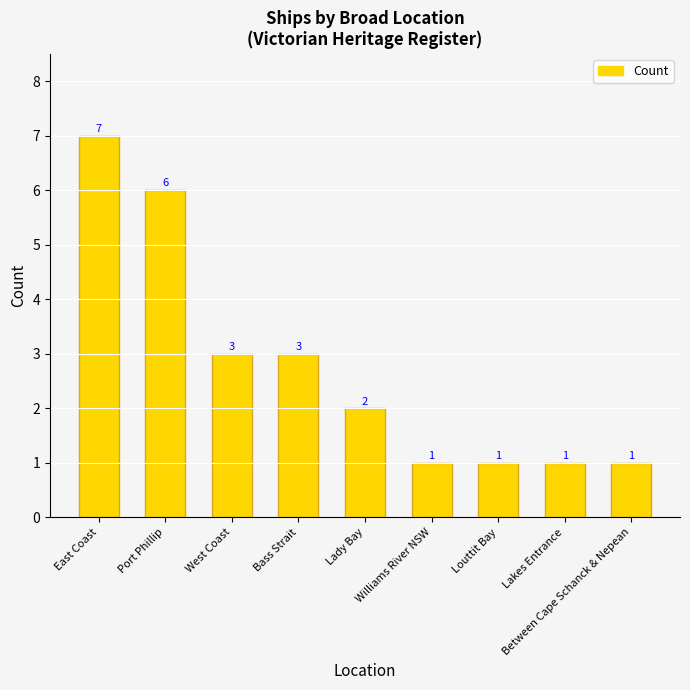

Which label corresponds to the largest value in the chart?

East Coast